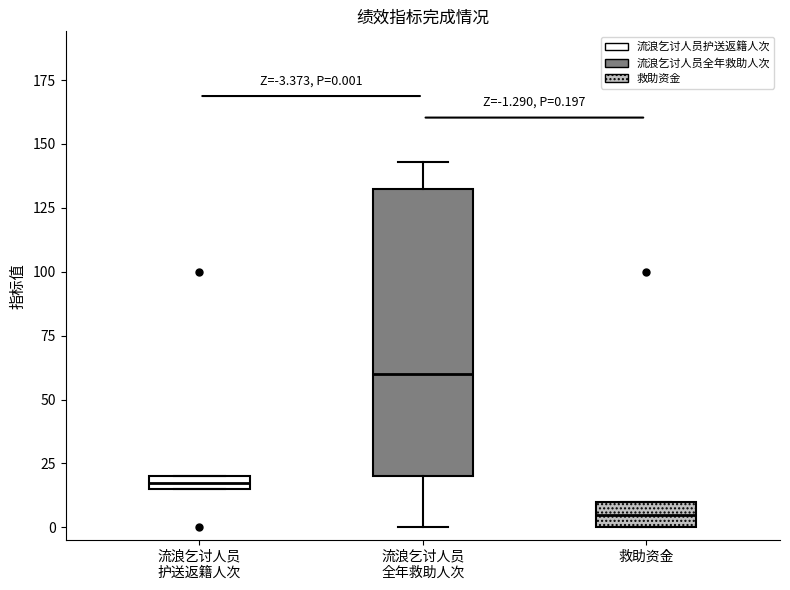

Which box has the highest median line?

流浪乞讨人员 全年救助人次